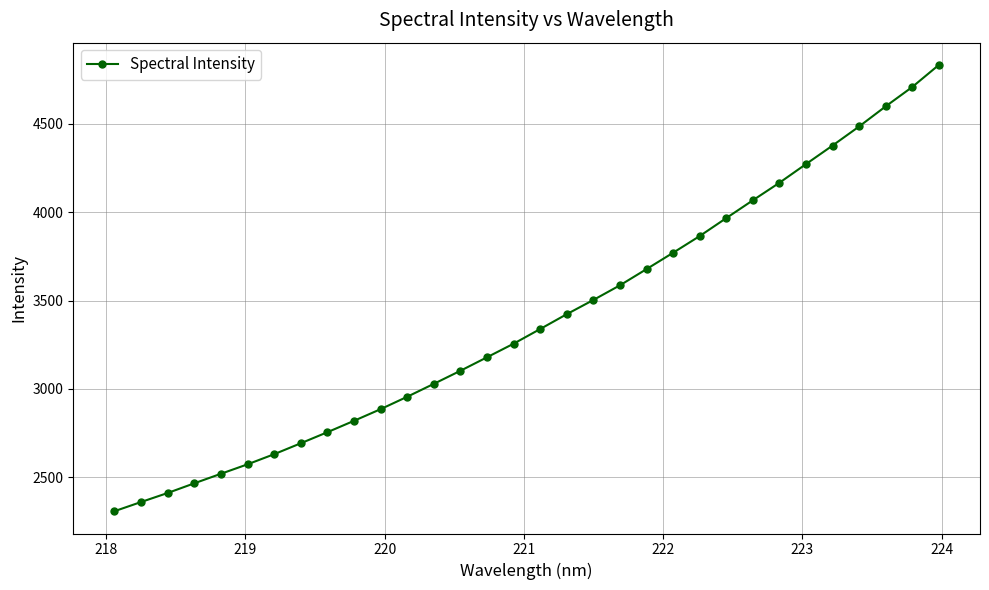

What is the value of the 7th point from the left?

2630.3